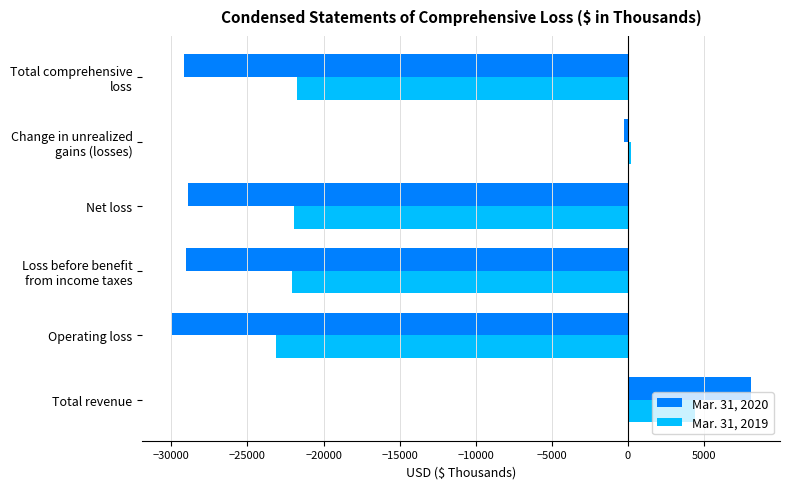

What is the highest value of the Mar. 31, 2020 series?

8093